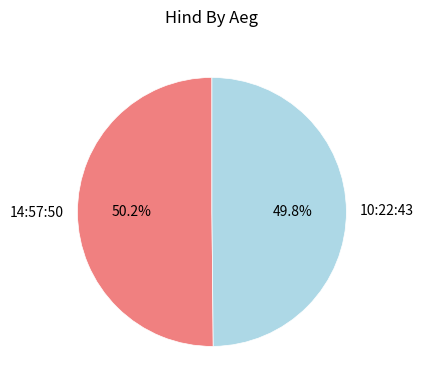

Is the sum of 10:22:43 and 14:57:50 greater than half?

Yes